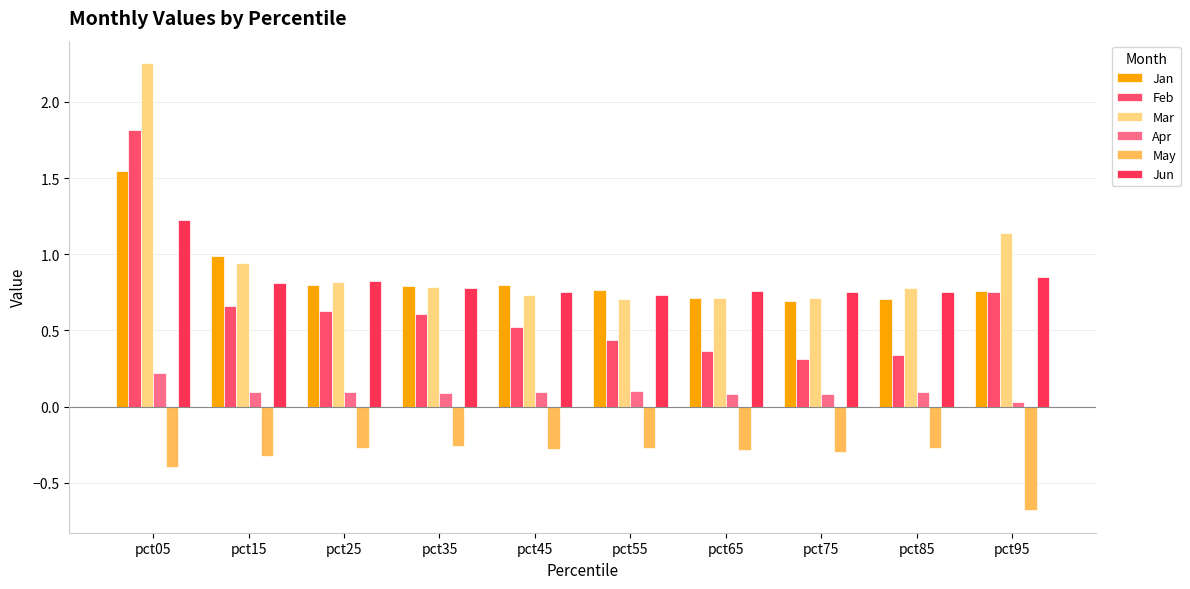

At which label does Feb reach its minimum?

pct75